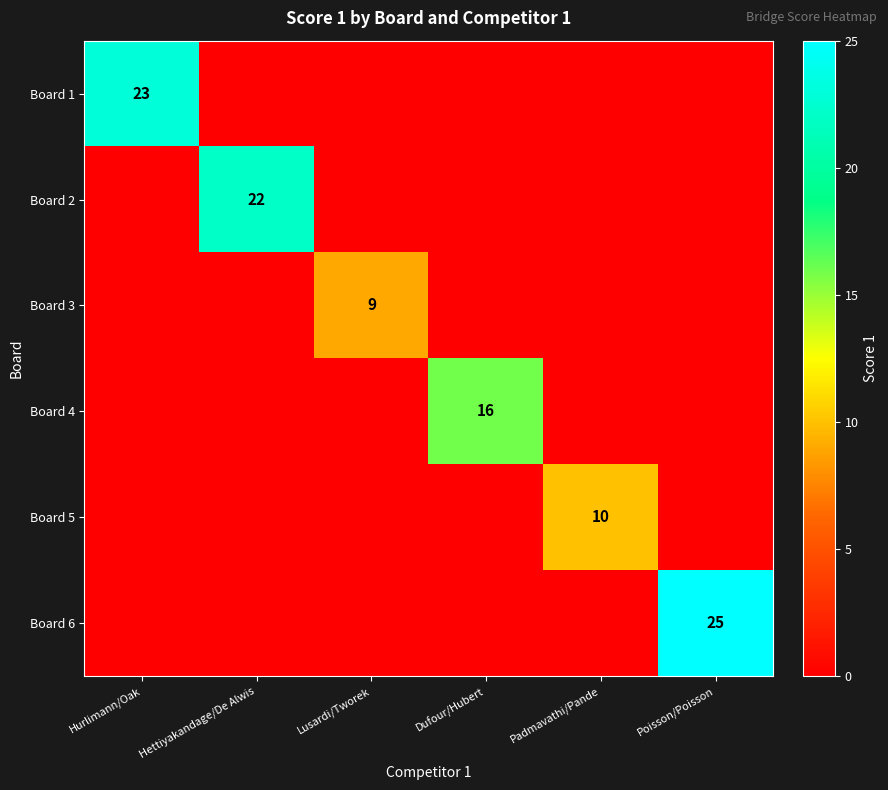

Between Lusardi/Tworek and Dufour/Hubert, which series saw the biggest shift?

Board 4